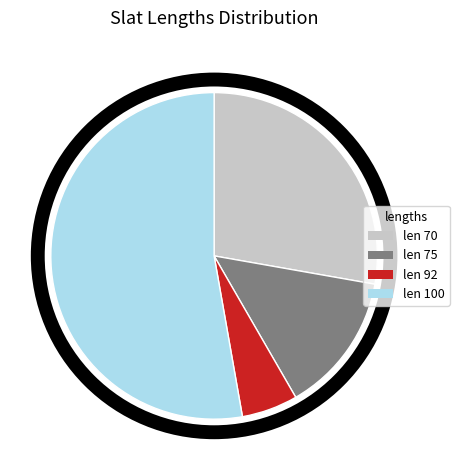

How many segments does this pie chart have?

4